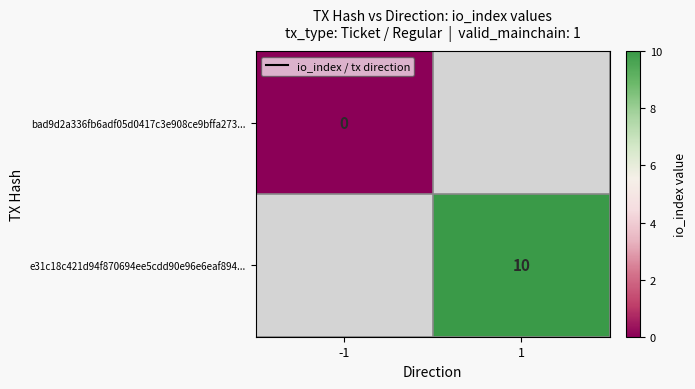

Where is bad9d2a336fb6adf05d0417c3e908ce9bffa273... nearest to the value 0?

-1